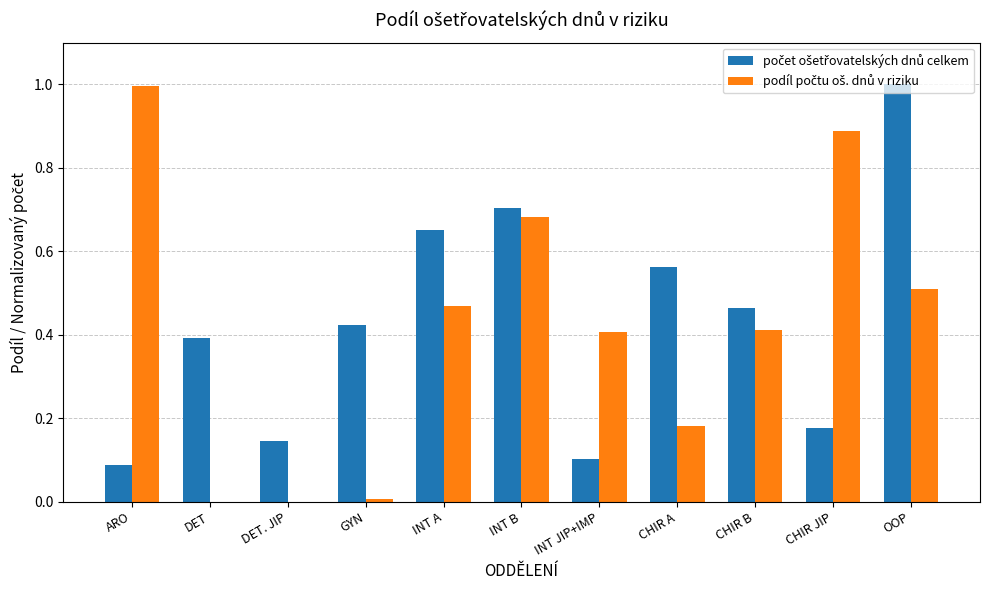

At which category is the sum across all series the highest?

OOP